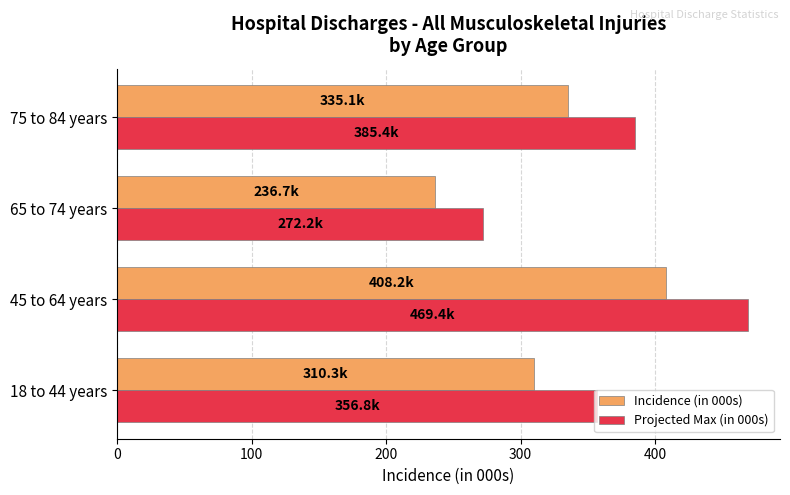

The value of Projected Max (in 000s) at 45 to 64 years is 469.4. True or false?

True